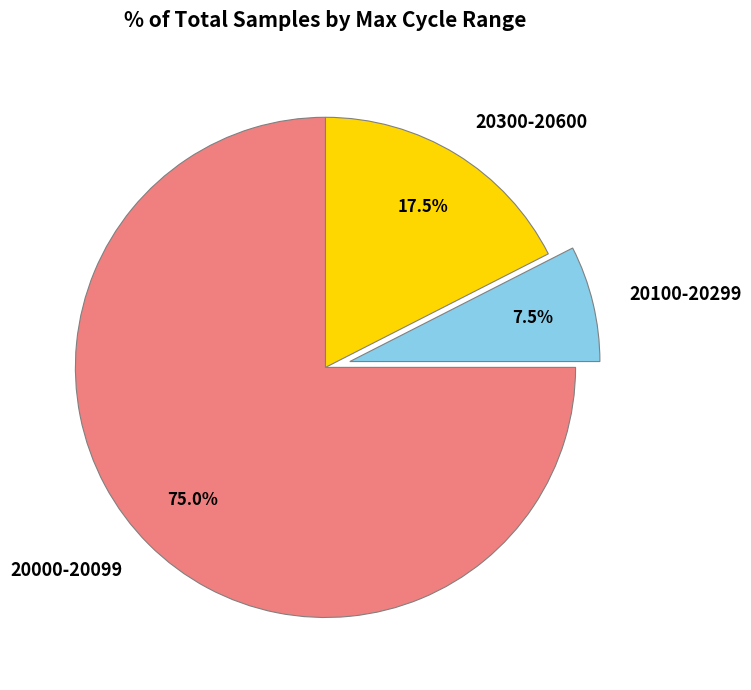

Does any single category account for the majority?

Yes